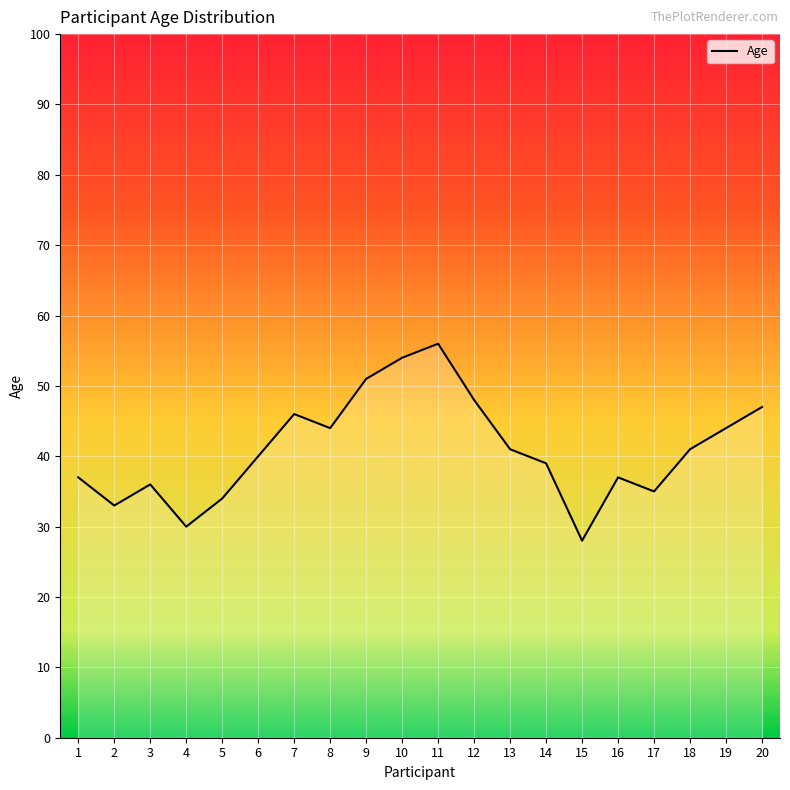

What is the change in value from 2 to 12?

+15